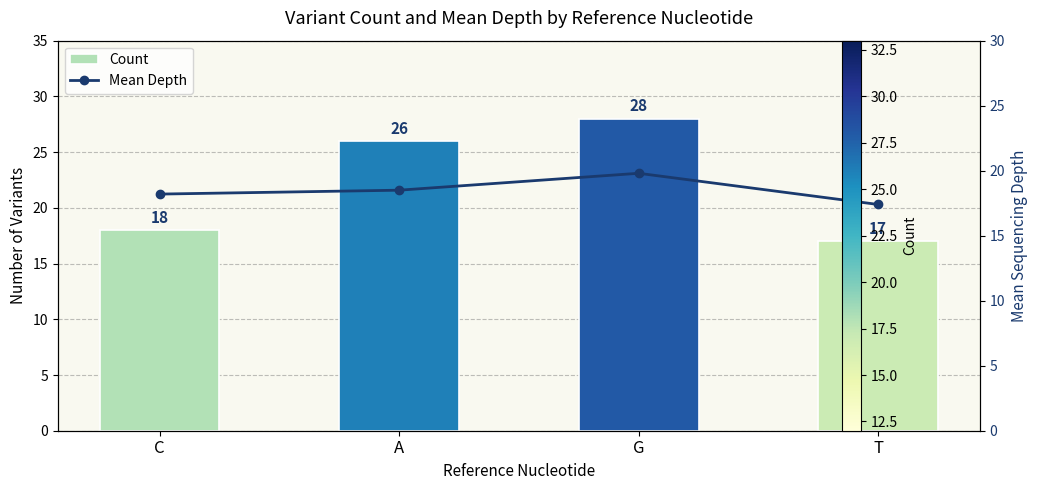

What position from the right is T?

1